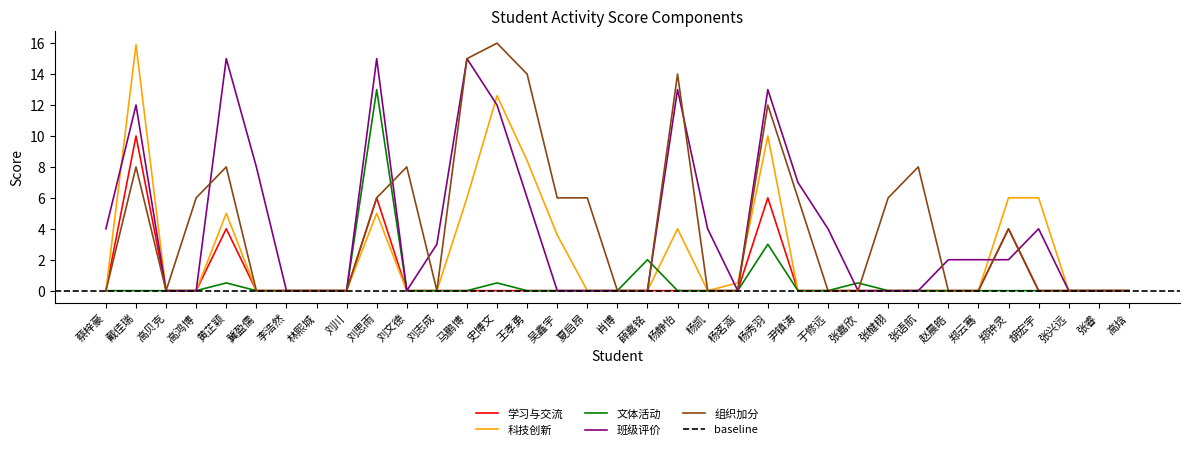

What is the difference between the maximum and minimum values in the 班级评价 series?

15.0